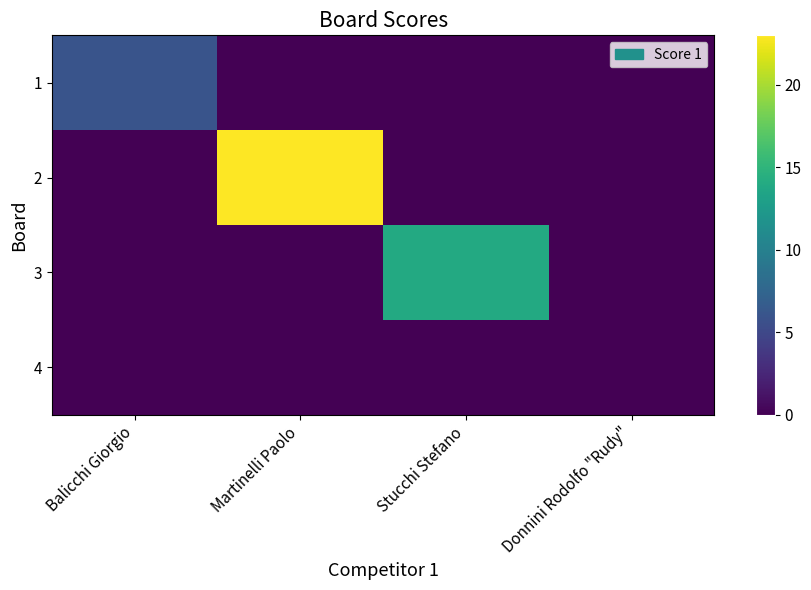

Reading left to right, extract all data points from this chart.

1: Balicchi Giorgio=6	Martinelli Paolo=0	Stucchi Stefano=0	Donnini Rodolfo "Rudy"=0
2: Balicchi Giorgio=0	Martinelli Paolo=23	Stucchi Stefano=0	Donnini Rodolfo "Rudy"=0
3: Balicchi Giorgio=0	Martinelli Paolo=0	Stucchi Stefano=14	Donnini Rodolfo "Rudy"=0
4: Balicchi Giorgio=0	Martinelli Paolo=0	Stucchi Stefano=0	Donnini Rodolfo "Rudy"=0